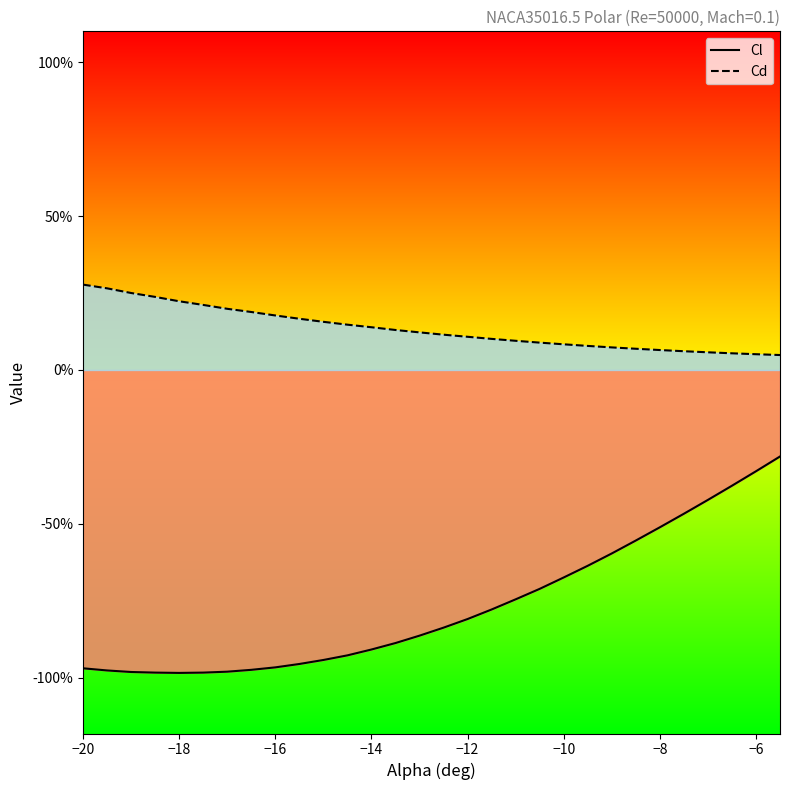

Which series has the largest range (max minus min)?

Cl